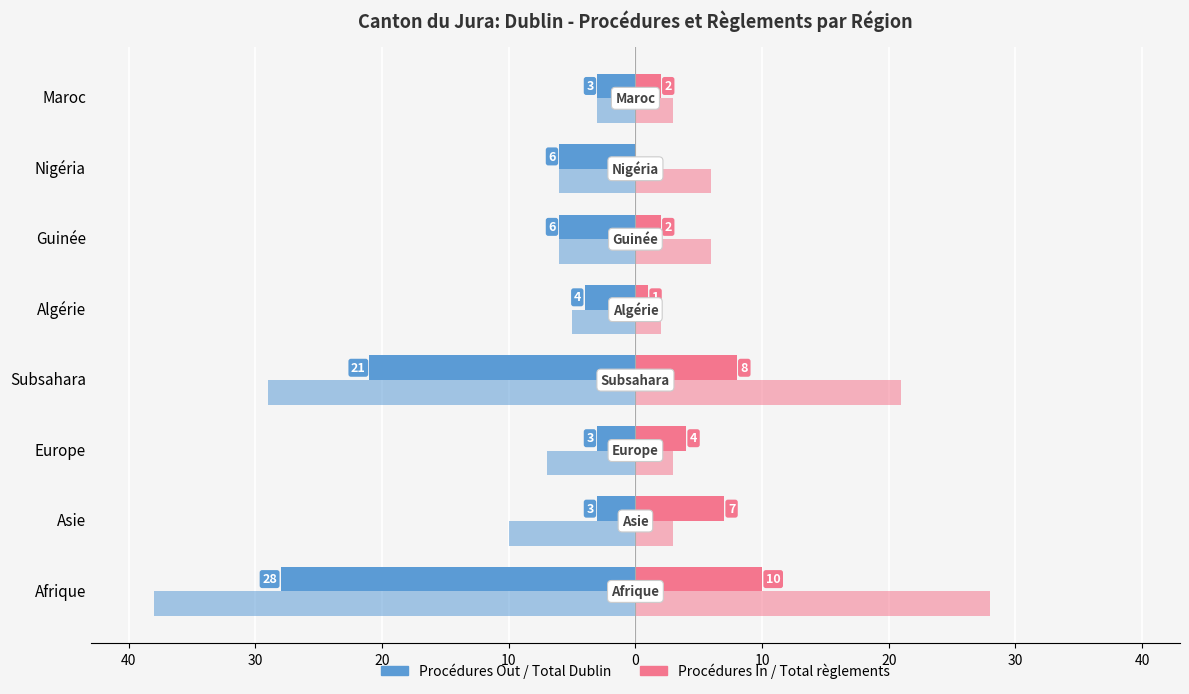

Reading left to right, extract all data points from this chart.

Procédures Out: -28	-3	-3	-21	-4	-6	-6	-3
Procédures In: 10	7	4	8	1	2	0	2
Total procédures Dublin: -38	-10	-7	-29	-5	-6	-6	-3
Total règlements Out: 28	3	3	21	2	6	6	3